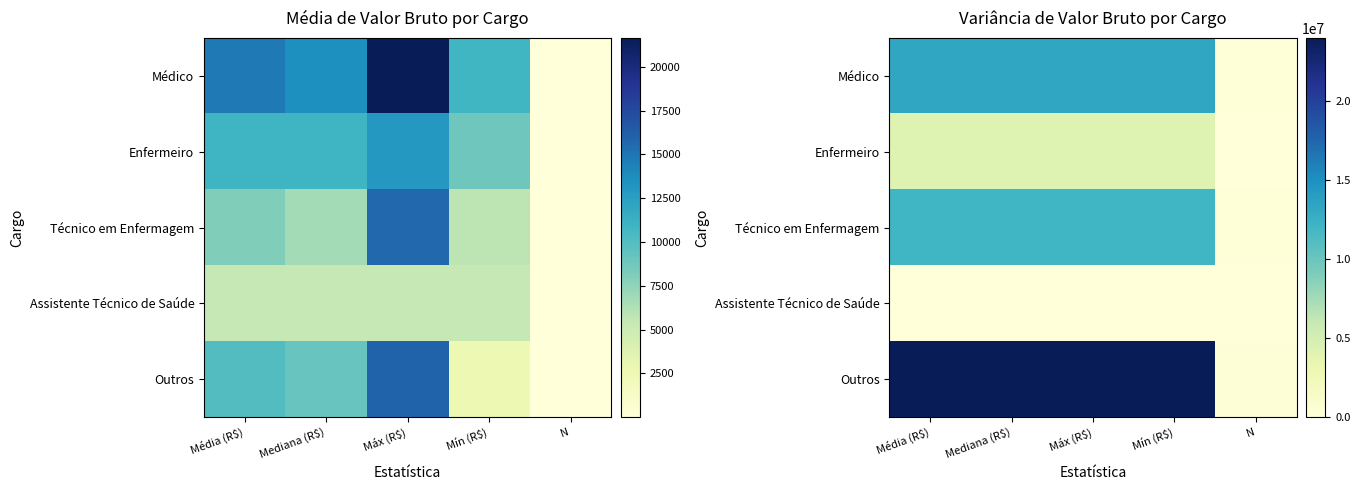

True or false: Enfermeiro has a value of 66991.8 at N.

False